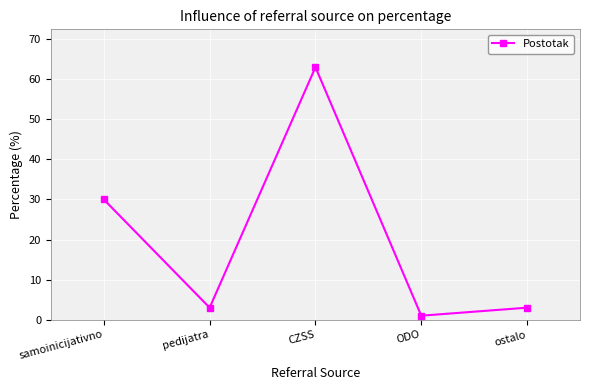

Which category has the lowest value across all series?

ODO